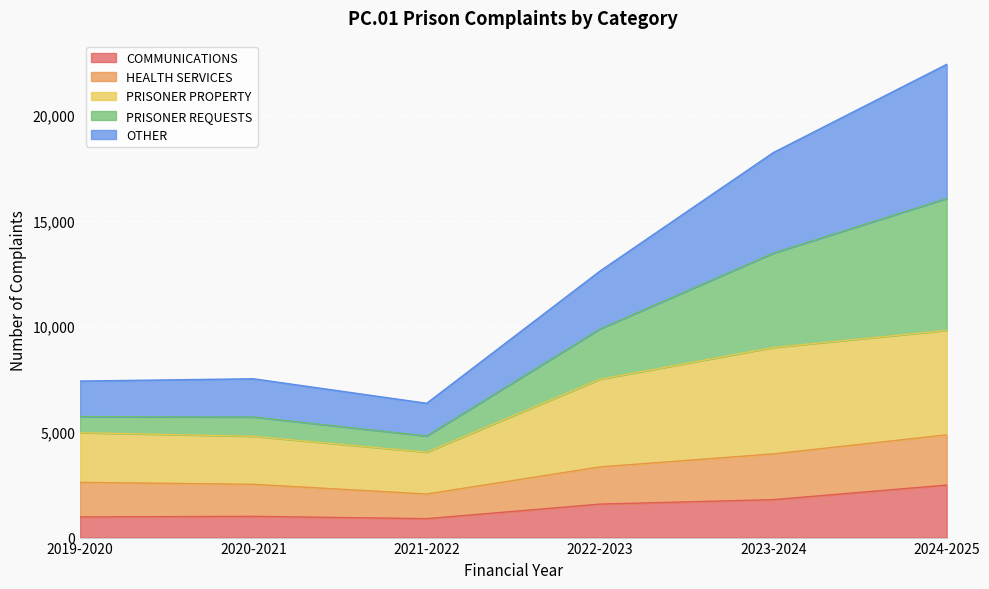

At which category is the sum across all series the highest?

2024-2025